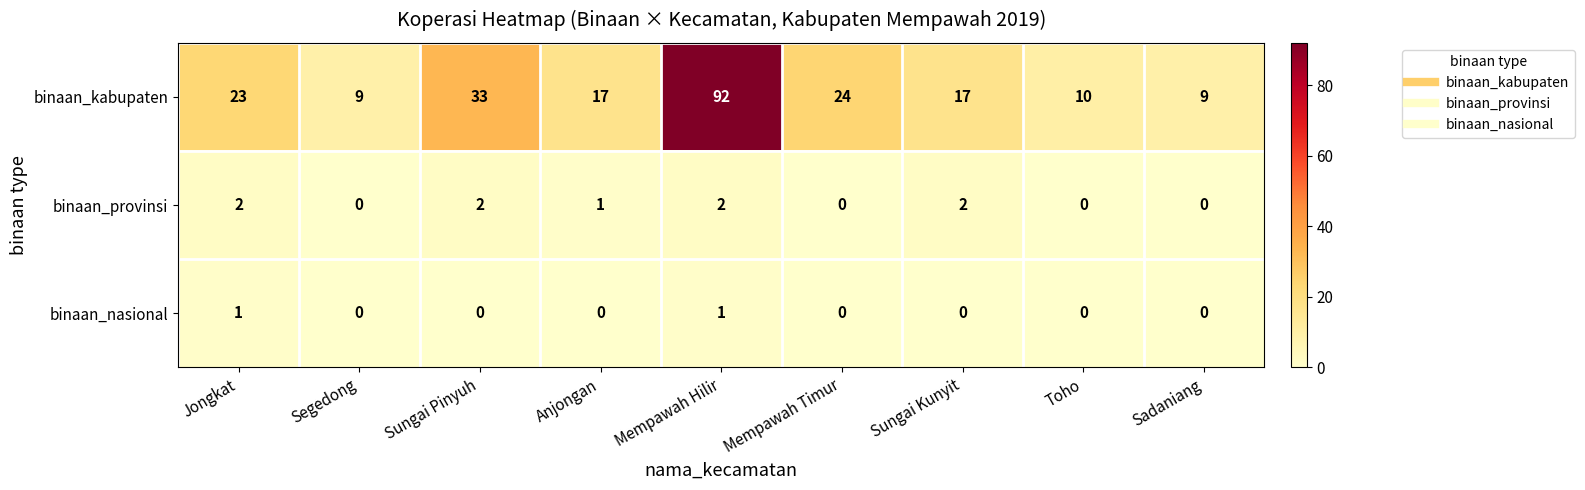

How many series are shown in this chart?

3